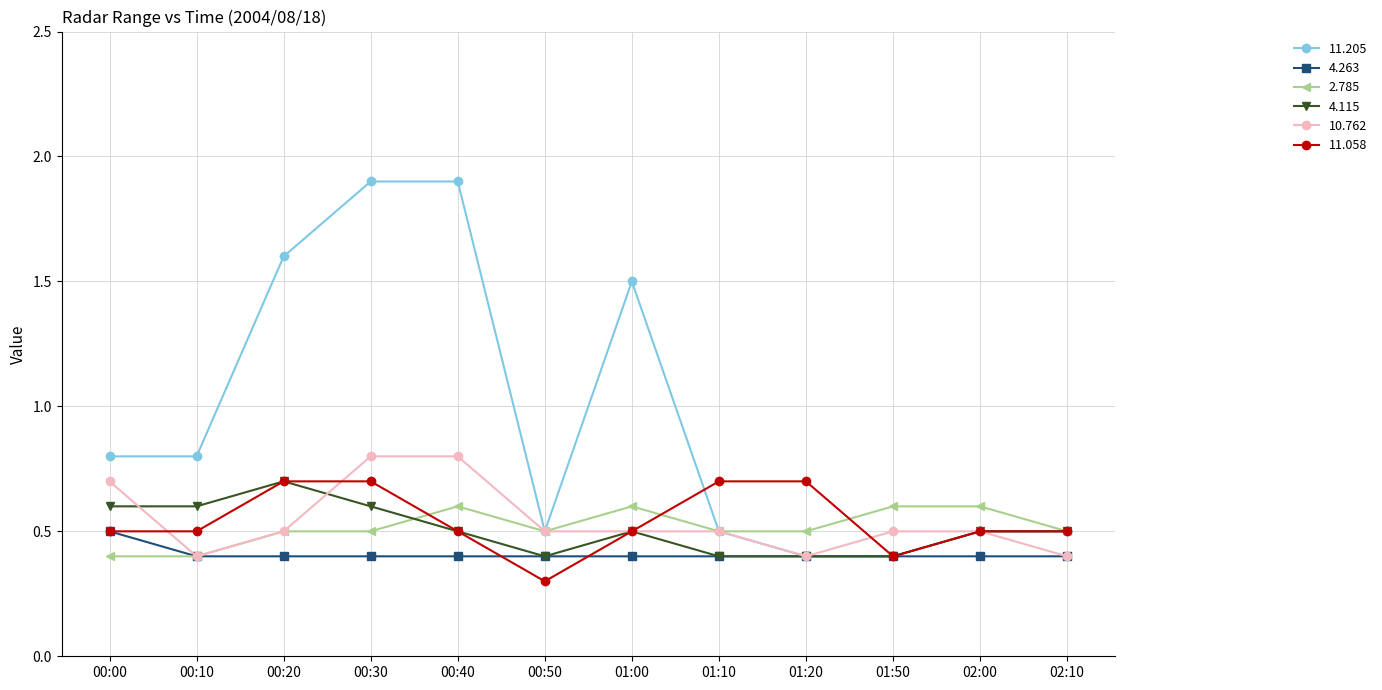

What position from the right is 00:40?

8